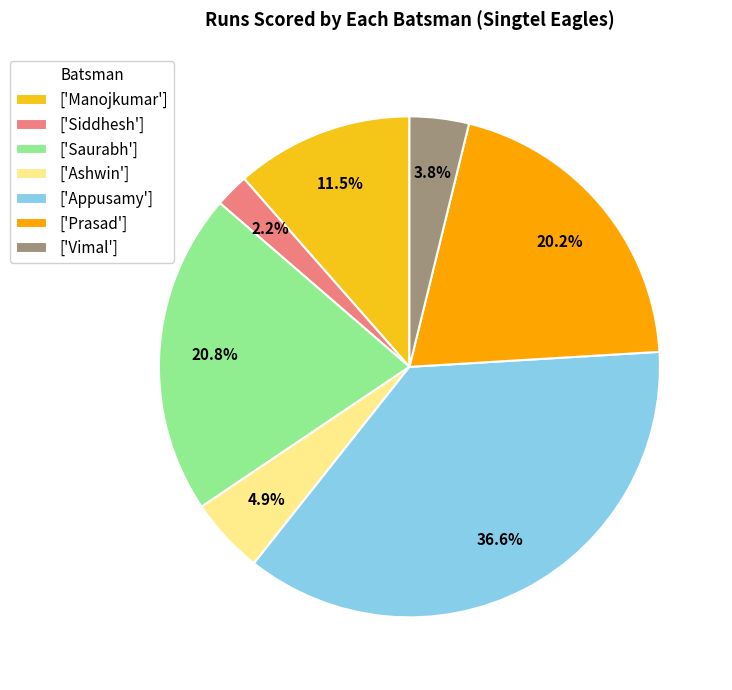

To the nearest percent, what is the difference between the largest and smallest slice percentages?

34%